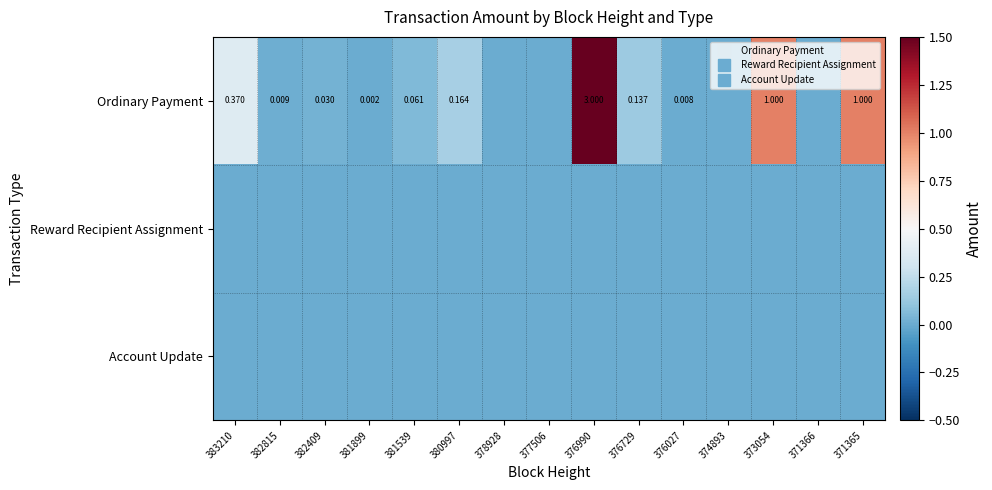

At which category is the sum across all series the highest?

376990